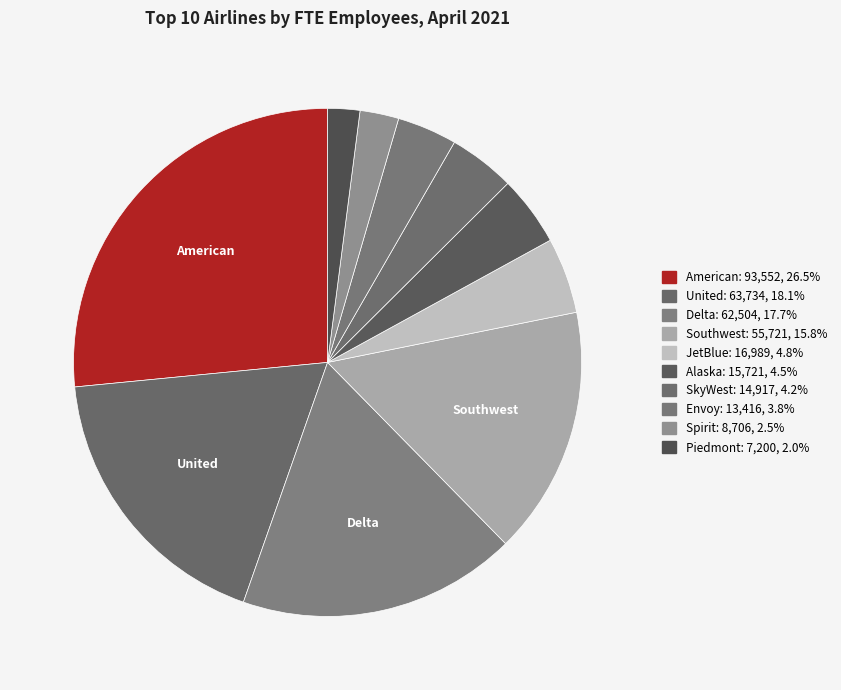

How many slices are in this pie chart?

10